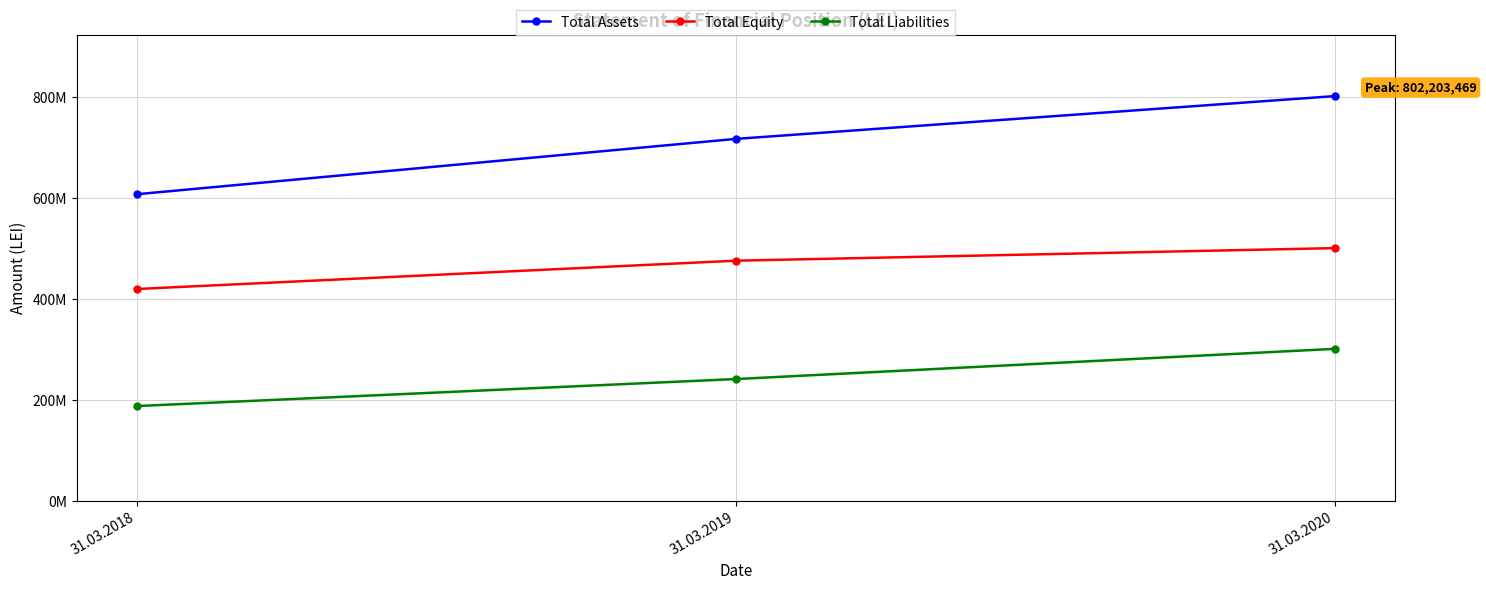

What are all the series names shown in the legend?

Total Assets, Total Equity, Total Liabilities